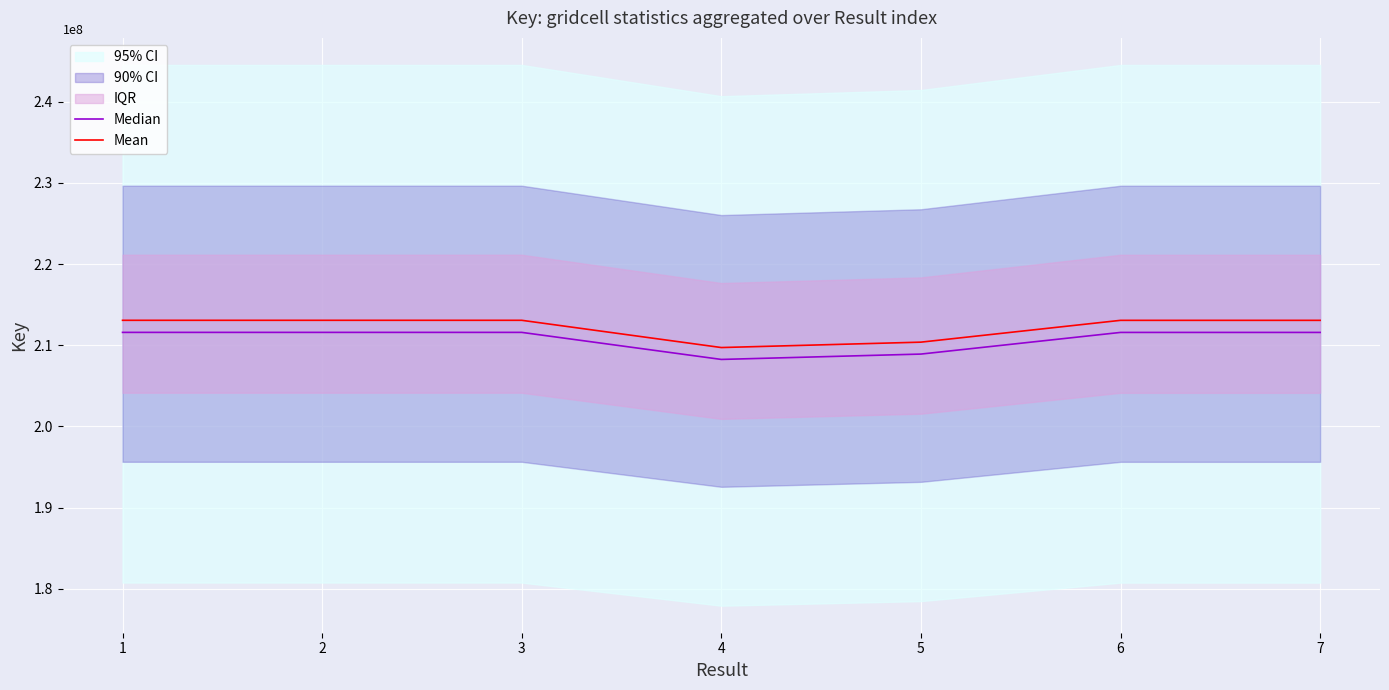

List the series in order of their peak value, lowest first.

Median, Mean